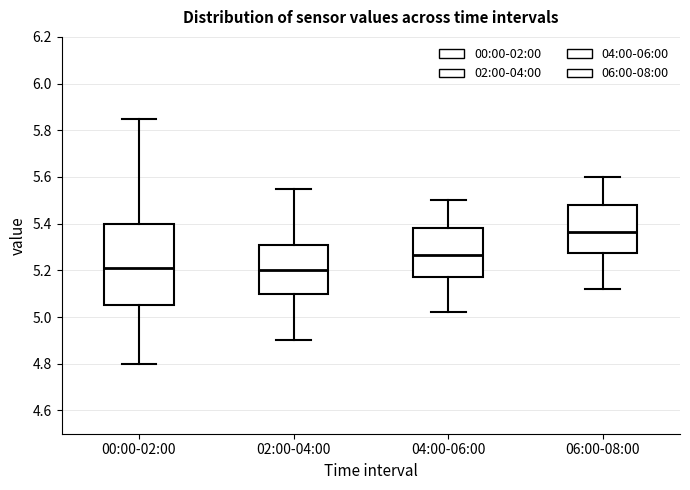

Comparing the boxes themselves (not the whiskers), which one is the tallest?

00:00-02:00